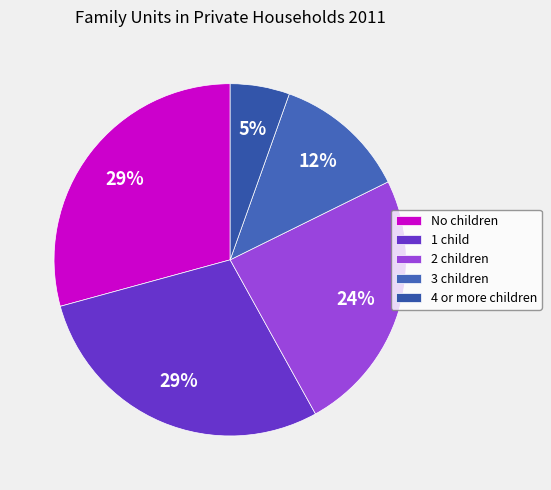

To the nearest percent, what percentage of the pie is 1 child?

29%